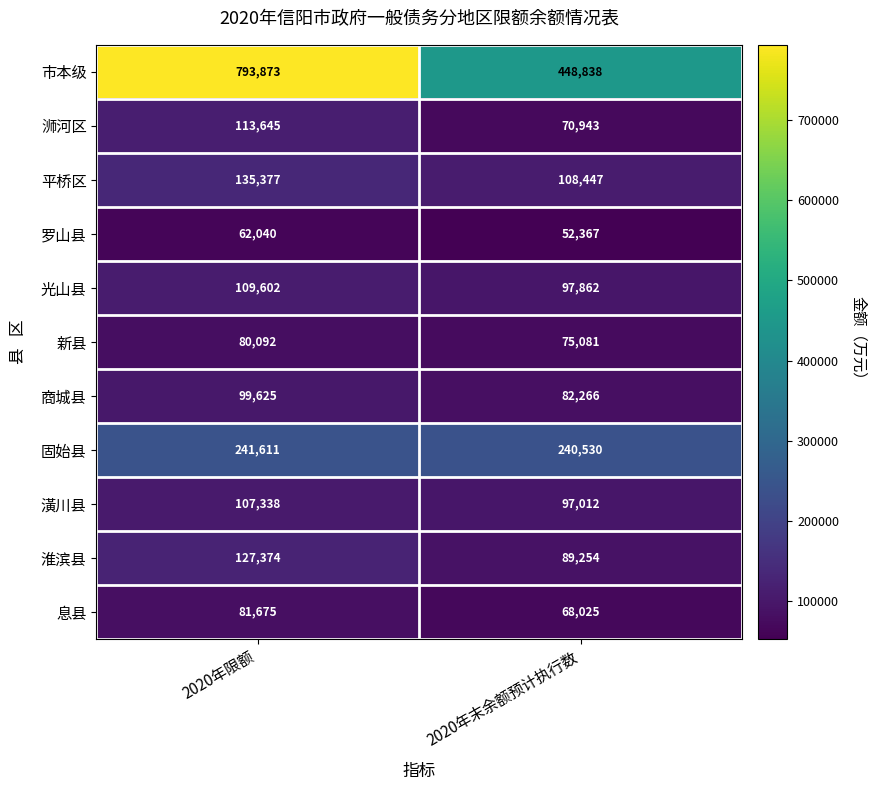

Which series changed the most between 2020年限额 and 2020年末余额预计执行数?

市本级